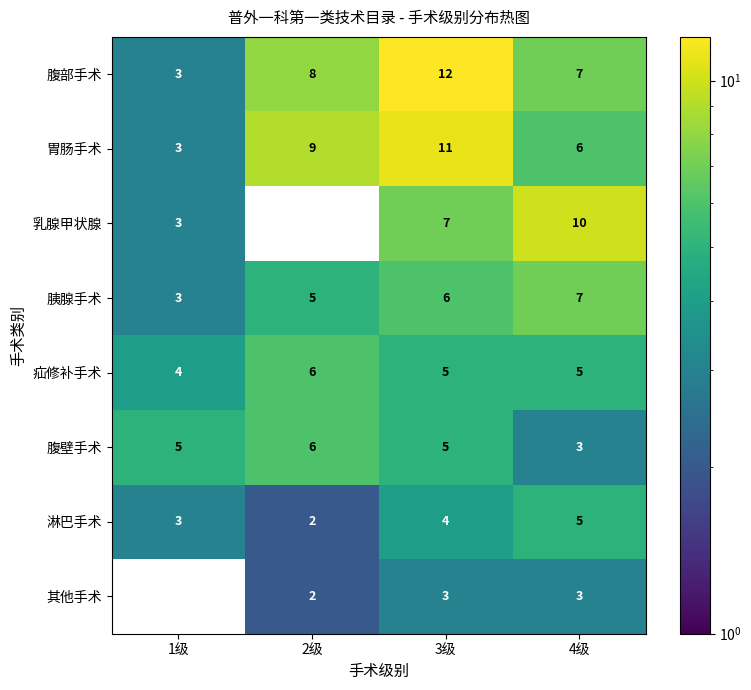

What is the difference between the 乳腺甲状腺 values at 4级 and 2级?

10